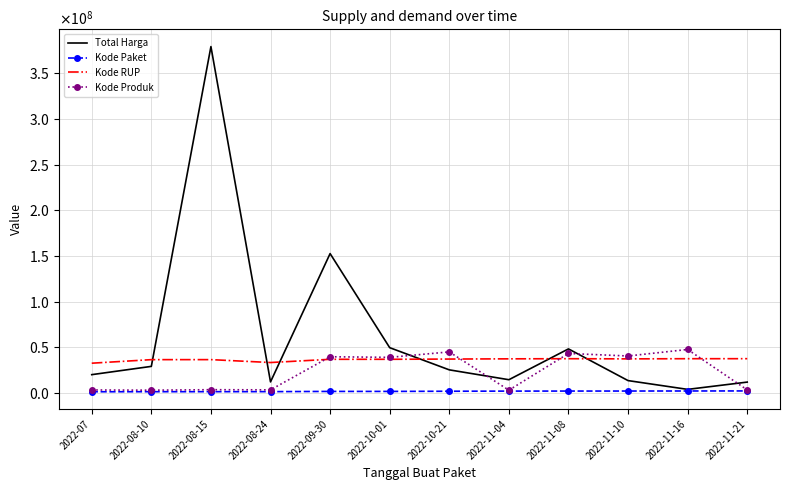

What is the spread (max minus min) of values at 2022-11-04?

35325373